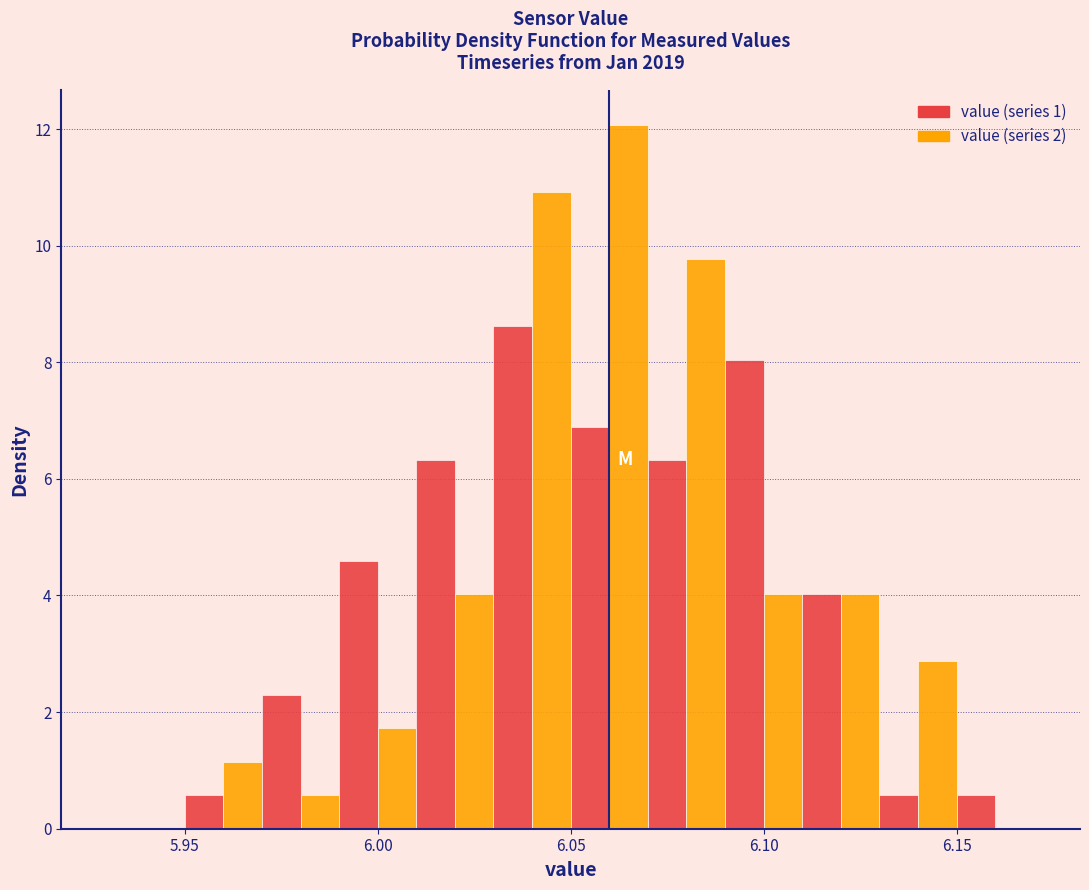

Read against the x-axis, roughly where is the centre of the tallest bar?

6.065